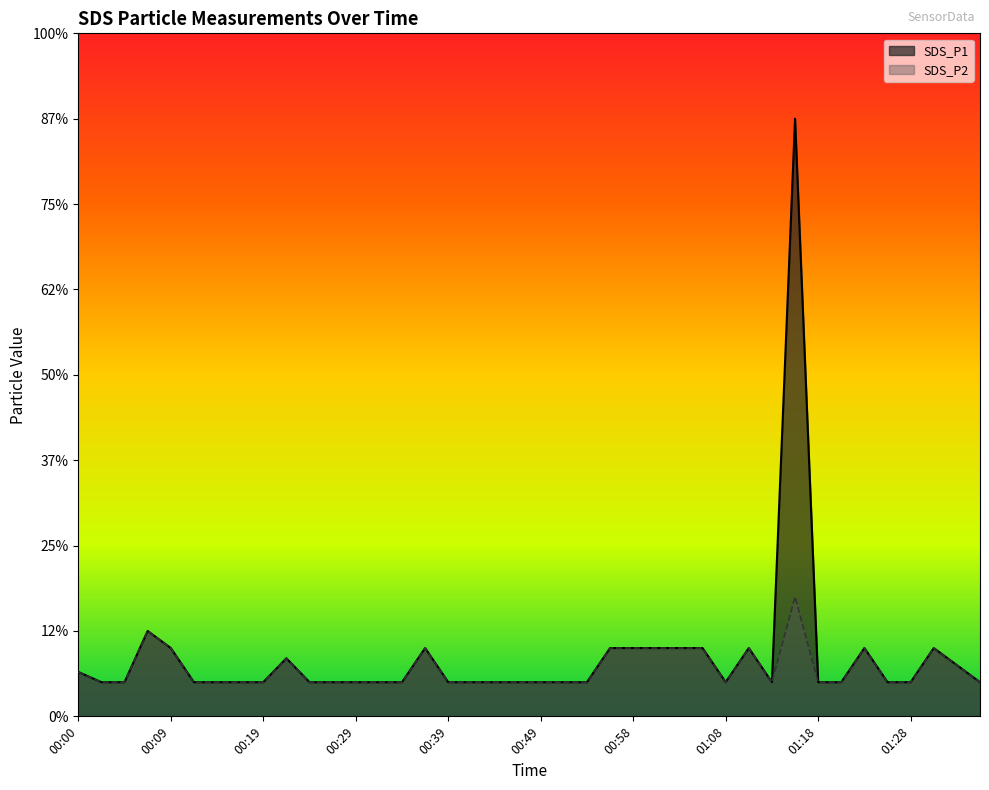

True or false: SDS_P1 and SDS_P2 intersect in this chart.

False